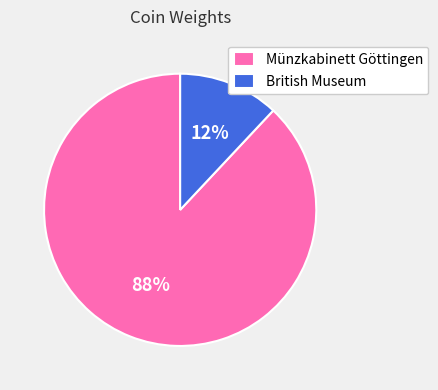

Is Münzkabinett Göttingen the majority of the pie?

Yes